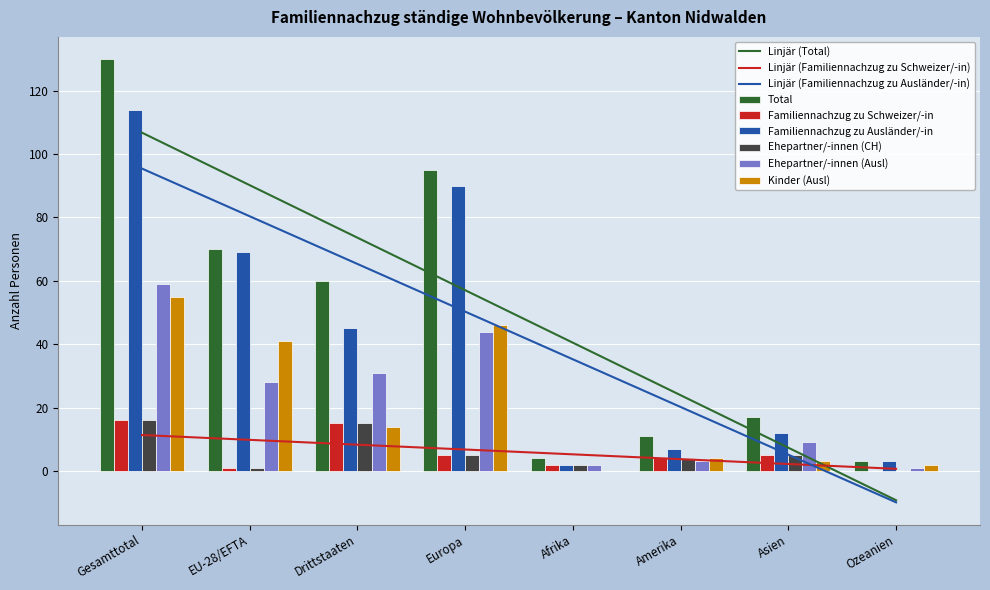

What is the label of the 5th bar from the right?

Europa